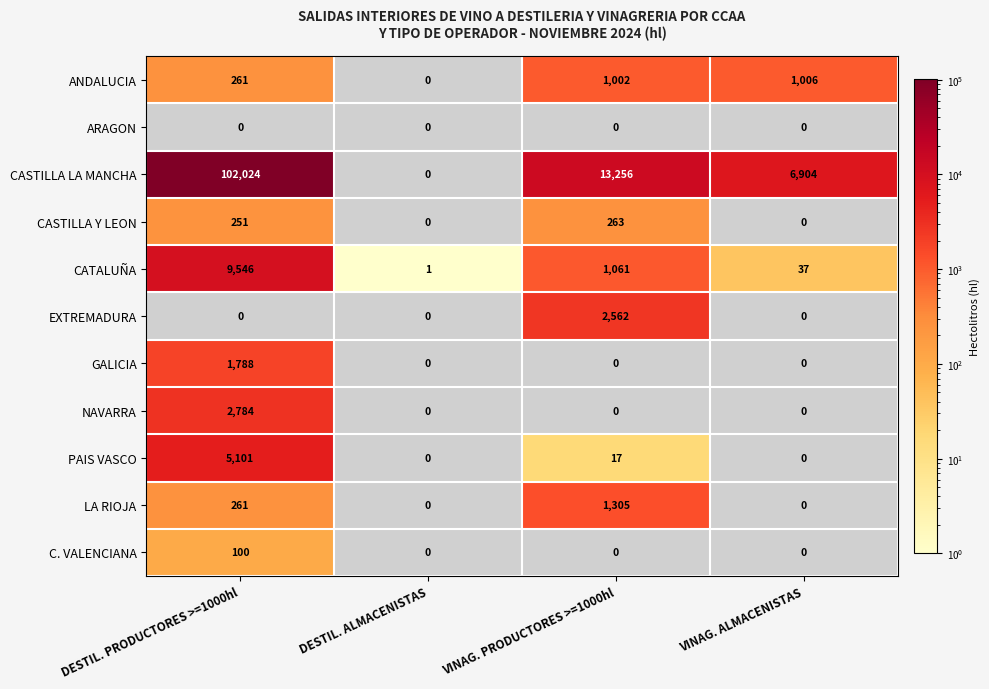

What is the average value of the CATALUÑA series?

2661